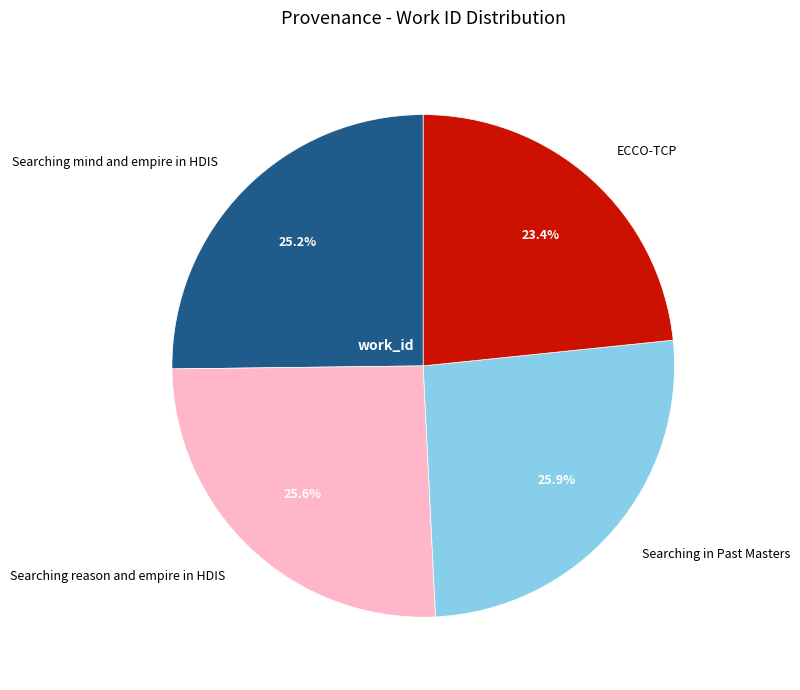

True or false: ECCO-TCP accounts for 13% of the total.

False